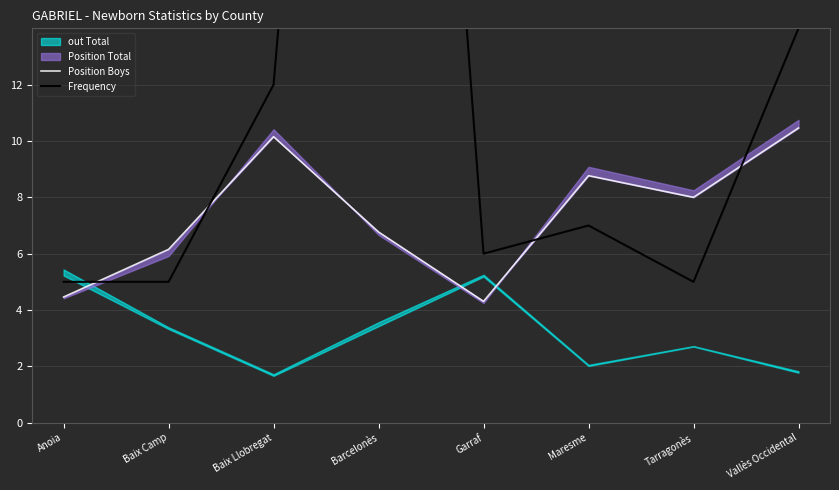

Rank the categories by Frequency value from highest to lowest.

Barcelonès, Vallès Occidental, Baix Llobregat, Maresme, Garraf, Anoia, Baix Camp, Tarragonès